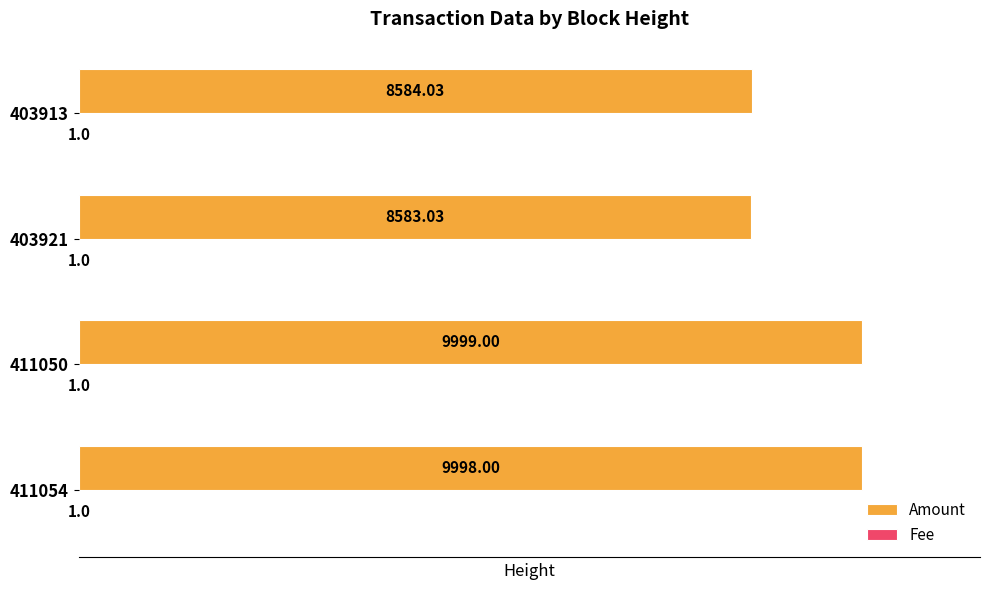

Which series changed the most between 411050 and 403913?

Amount